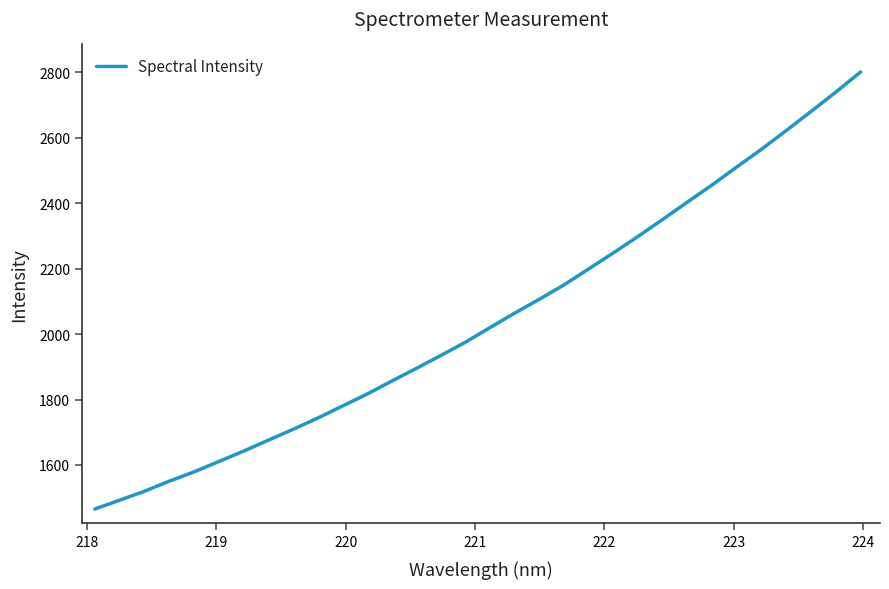

What is the difference between the maximum and minimum values?

1336.1